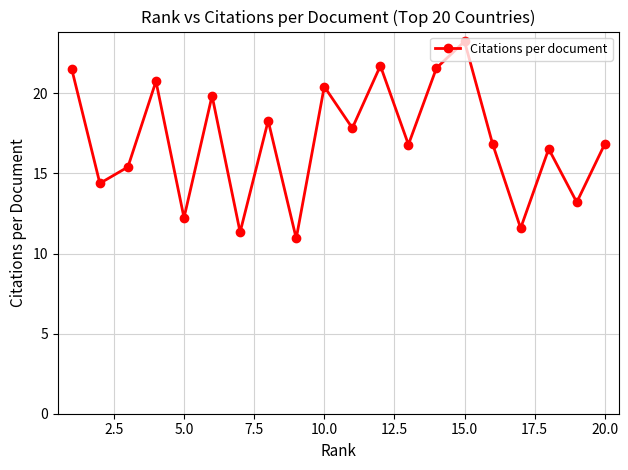

What is the difference between the maximum and second lowest values?

11.9